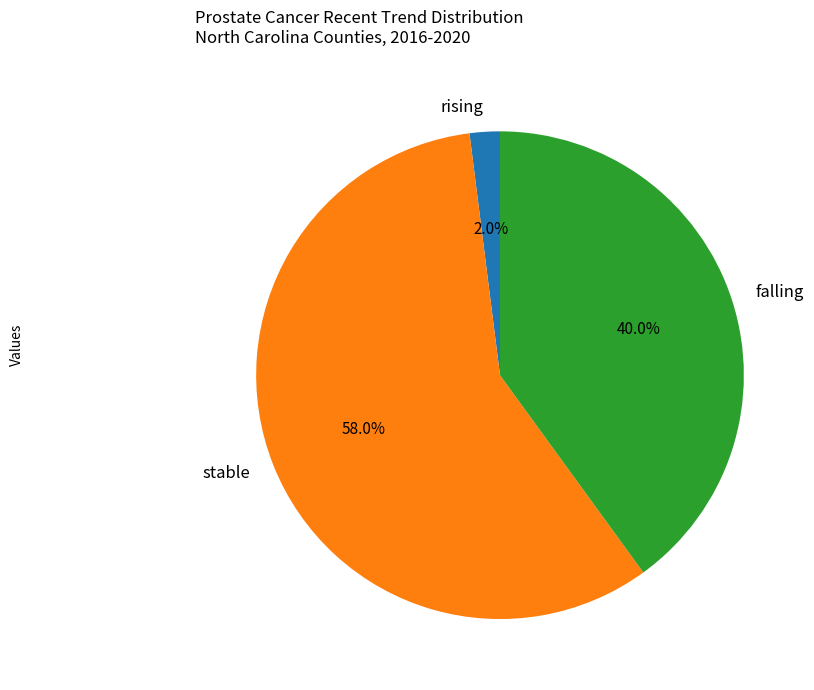

How much of the chart is everything except falling?

60.0%